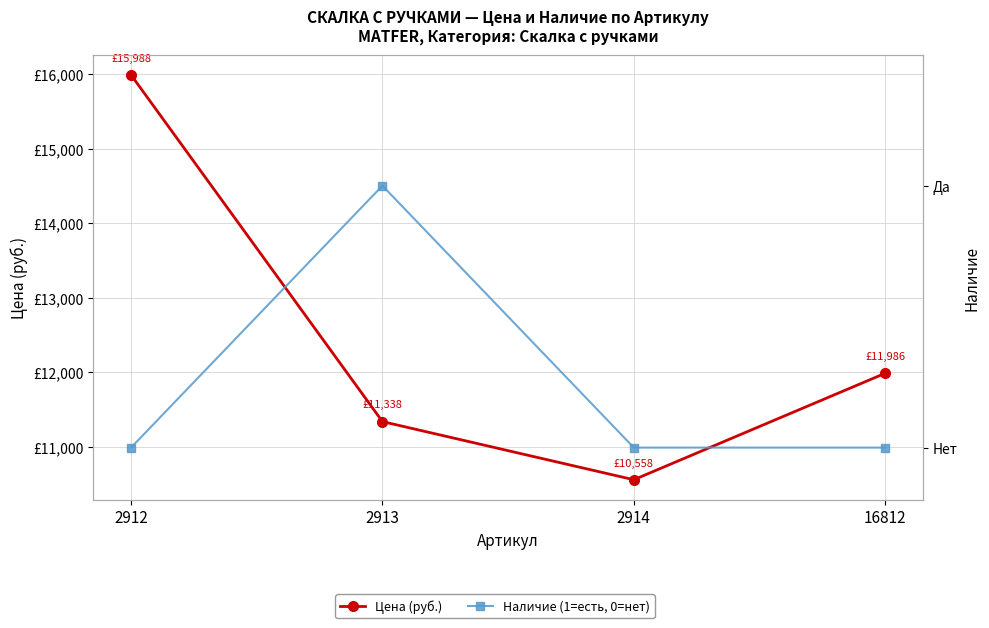

Rank the series by their maximum value, from lowest to highest.

Наличие, Цена